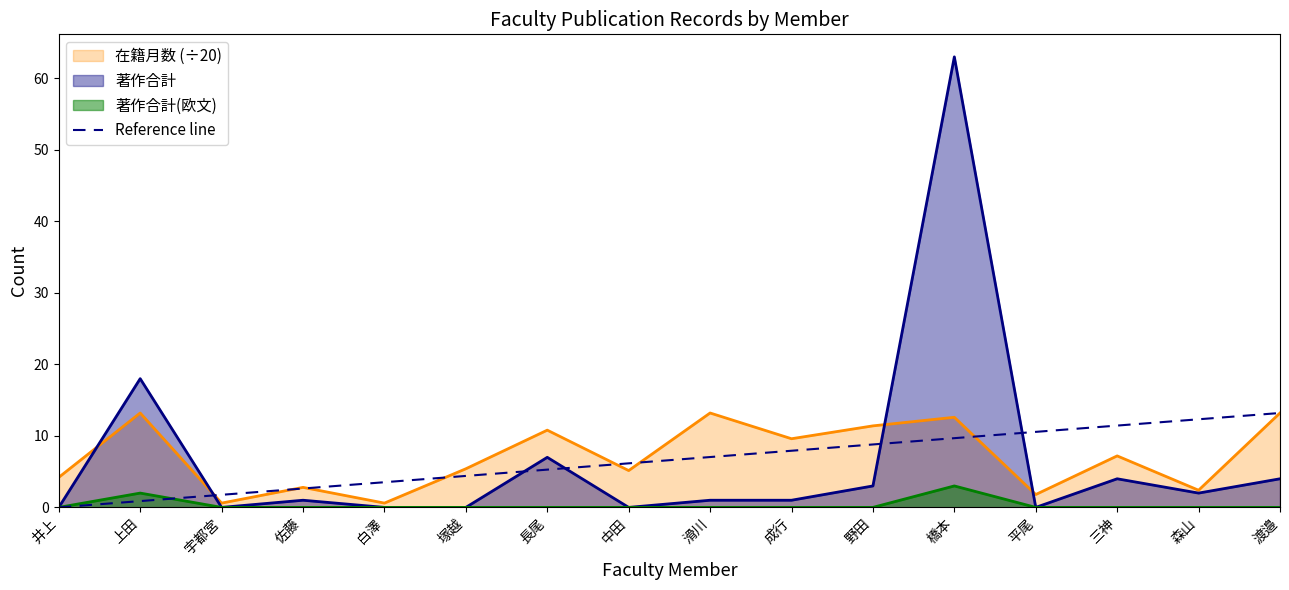

Read the 著作合計 value at 三神.

4.0